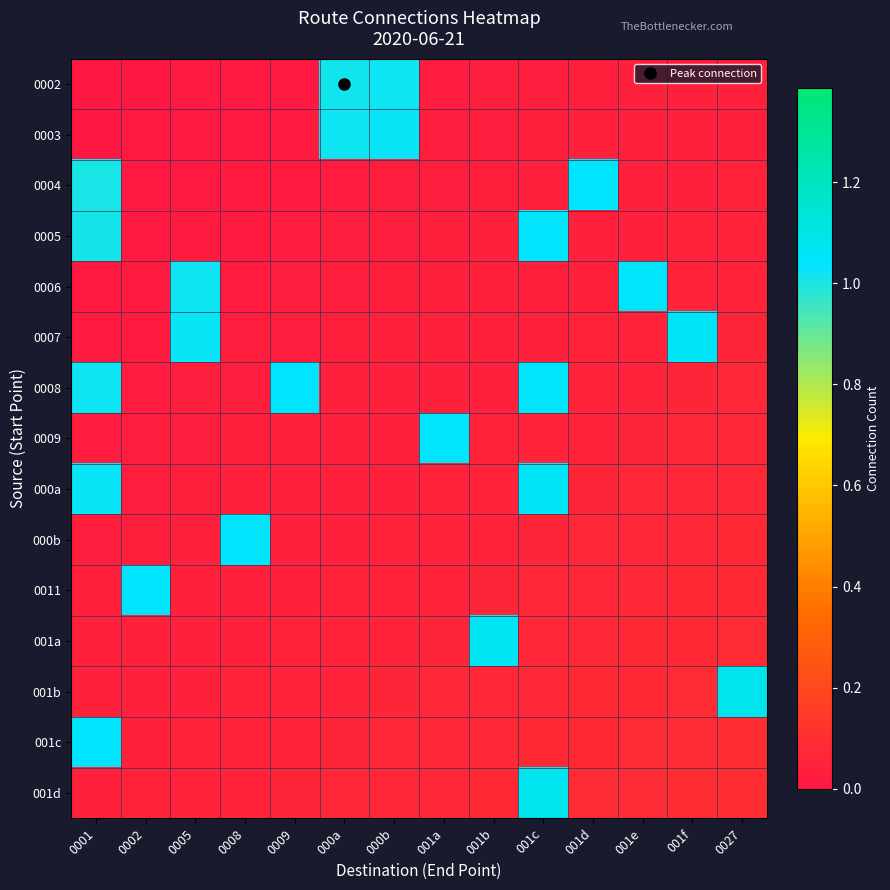

Reading right to left, list all the values displayed in this chart.

0002: 0027=0.0	001f=0.0	001e=0.0	001d=0.0	001c=0.0	001b=0.0	001a=0.0	000b=1.0	000a=1.0	0009=0.0	0008=0.0	0005=0.0	0002=0.0	0001=0.0
0003: 0027=0.0	001f=0.0	001e=0.0	001d=0.0	001c=0.0	001b=0.0	001a=0.0	000b=1.0	000a=1.0	0009=0.0	0008=0.0	0005=0.0	0002=0.0	0001=0.0
0004: 0027=0.1	001f=0.0	001e=0.0	001d=1.0	001c=0.0	001b=0.0	001a=0.0	000b=0.0	000a=0.0	0009=0.0	0008=0.0	0005=0.0	0002=0.0	0001=1.0
0005: 0027=0.1	001f=0.1	001e=0.0	001d=0.0	001c=1.0	001b=0.0	001a=0.0	000b=0.0	000a=0.0	0009=0.0	0008=0.0	0005=0.0	0002=0.0	0001=1.0
0006: 0027=0.1	001f=0.1	001e=1.1	001d=0.0	001c=0.0	001b=0.0	001a=0.0	000b=0.0	000a=0.0	0009=0.0	0008=0.0	0005=1.0	0002=0.0	0001=0.0
0007: 0027=0.1	001f=1.1	001e=0.1	001d=0.1	001c=0.0	001b=0.0	001a=0.0	000b=0.0	000a=0.0	0009=0.0	0008=0.0	0005=1.0	0002=0.0	0001=0.0
0008: 0027=0.1	001f=0.1	001e=0.1	001d=0.1	001c=1.1	001b=0.0	001a=0.0	000b=0.0	000a=0.0	0009=1.0	0008=0.0	0005=0.0	0002=0.0	0001=1.0
0009: 0027=0.1	001f=0.1	001e=0.1	001d=0.1	001c=0.1	001b=0.1	001a=1.0	000b=0.0	000a=0.0	0009=0.0	0008=0.0	0005=0.0	0002=0.0	0001=0.0
000a: 0027=0.1	001f=0.1	001e=0.1	001d=0.1	001c=1.1	001b=0.1	001a=0.1	000b=0.0	000a=0.0	0009=0.0	0008=0.0	0005=0.0	0002=0.0	0001=1.0
000b: 0027=0.1	001f=0.1	001e=0.1	001d=0.1	001c=0.1	001b=0.1	001a=0.1	000b=0.1	000a=0.0	0009=0.0	0008=1.0	0005=0.0	0002=0.0	0001=0.0
0011: 0027=0.1	001f=0.1	001e=0.1	001d=0.1	001c=0.1	001b=0.1	001a=0.1	000b=0.1	000a=0.1	0009=0.0	0008=0.0	0005=0.0	0002=1.0	0001=0.0
001a: 0027=0.1	001f=0.1	001e=0.1	001d=0.1	001c=0.1	001b=1.1	001a=0.1	000b=0.1	000a=0.1	0009=0.1	0008=0.0	0005=0.0	0002=0.0	0001=0.0
001b: 0027=1.1	001f=0.1	001e=0.1	001d=0.1	001c=0.1	001b=0.1	001a=0.1	000b=0.1	000a=0.1	0009=0.1	0008=0.1	0005=0.0	0002=0.0	0001=0.0
001c: 0027=0.1	001f=0.1	001e=0.1	001d=0.1	001c=0.1	001b=0.1	001a=0.1	000b=0.1	000a=0.1	0009=0.1	0008=0.1	0005=0.1	0002=0.0	0001=1.0
001d: 0027=0.1	001f=0.1	001e=0.1	001d=0.1	001c=1.1	001b=0.1	001a=0.1	000b=0.1	000a=0.1	0009=0.1	0008=0.1	0005=0.1	0002=0.1	0001=0.0